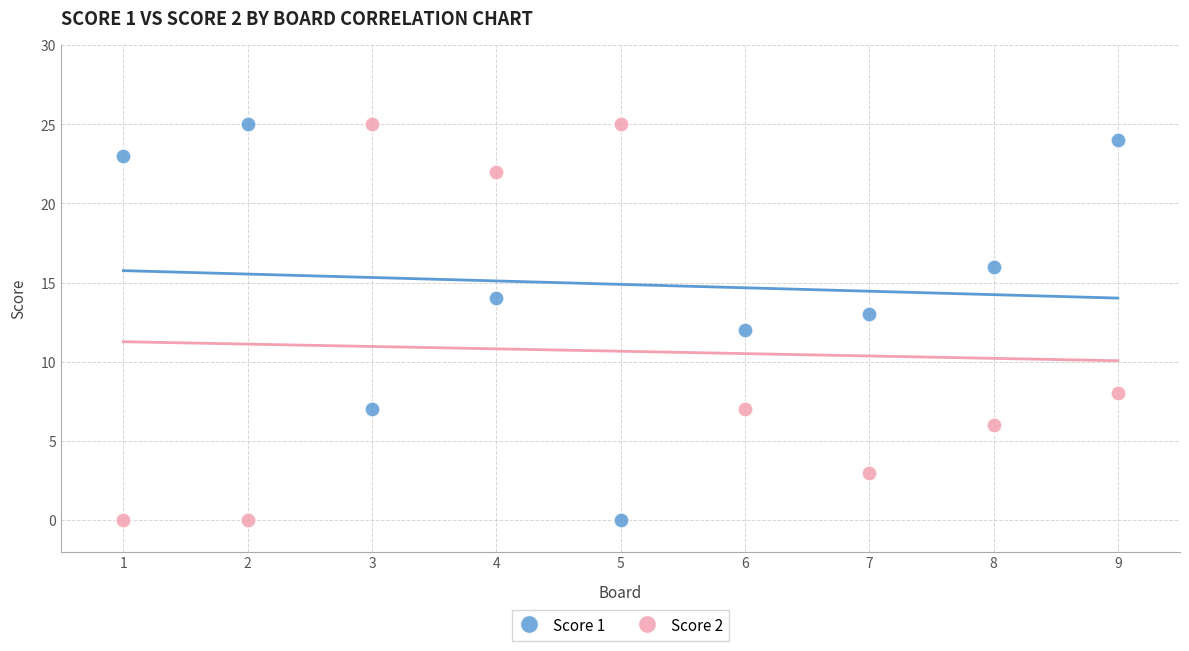

What is the X range (max minus min) for the scatter plot?

8